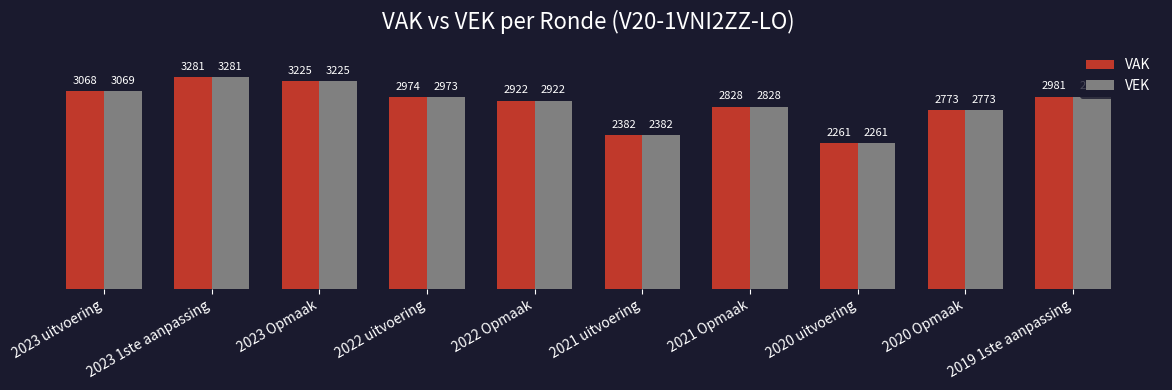

How many distinct data groups are displayed?

2